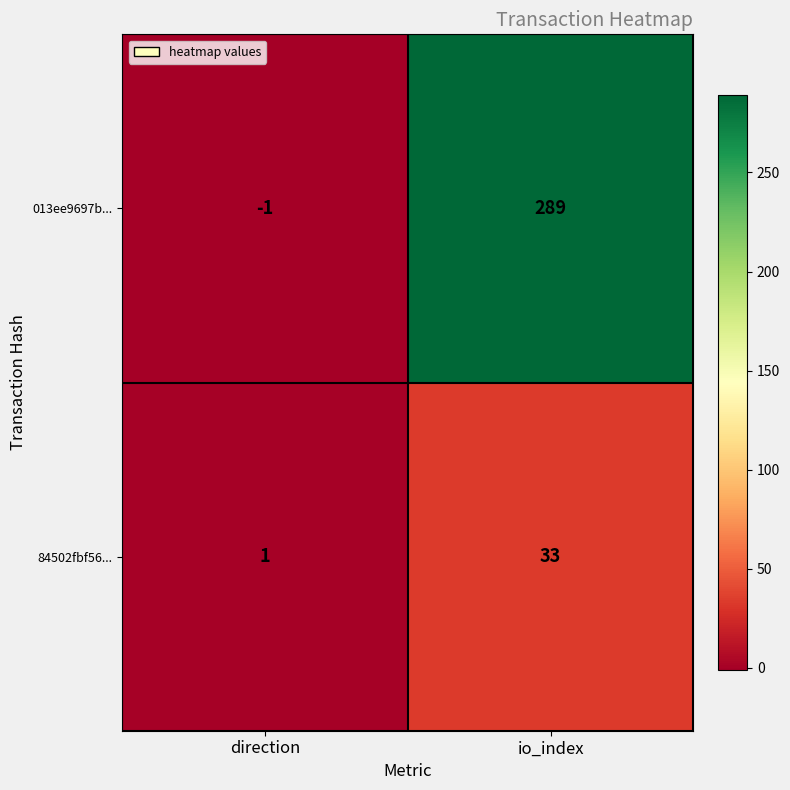

Reading left to right, list all the values displayed in this chart.

013ee9697b...: -1	289
84502fbf56...: 1	33